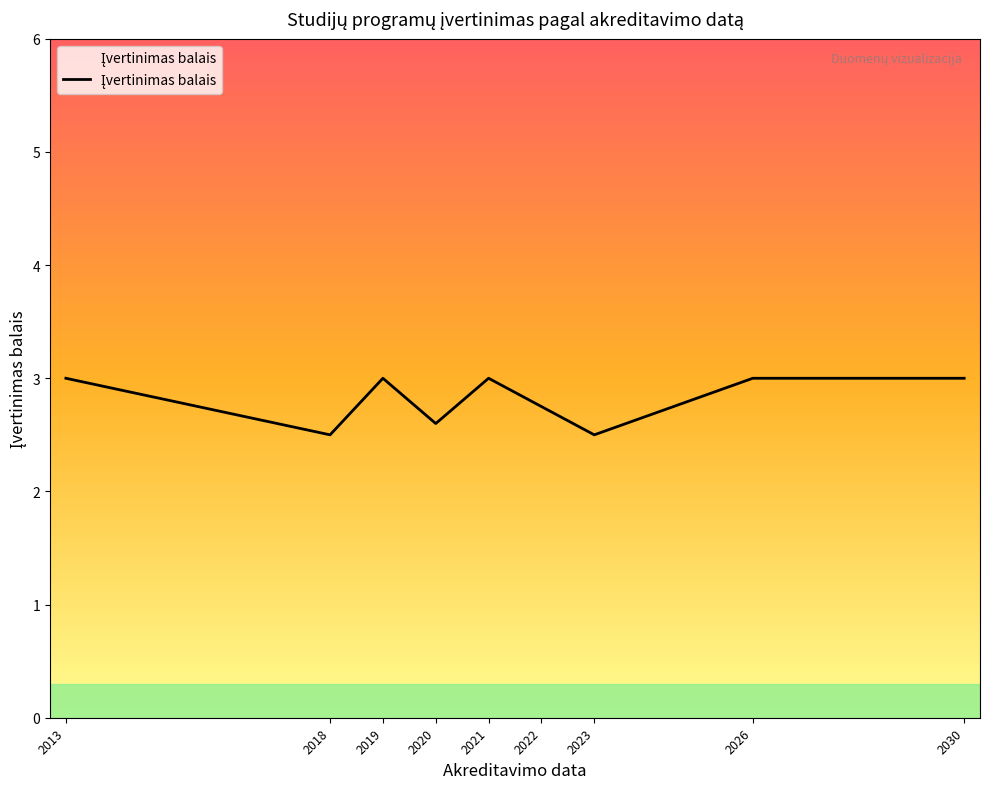

What is the change in value from 2023 to 2026?

+0.5